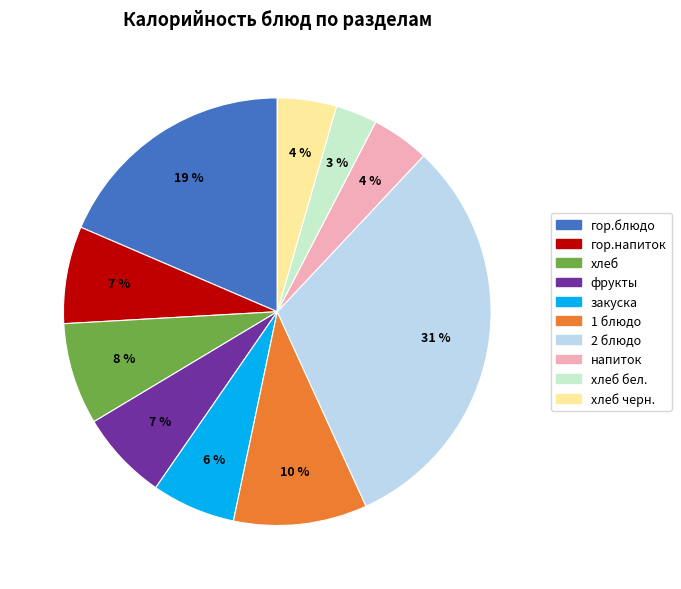

Is there any slice that represents more than half of the pie?

No